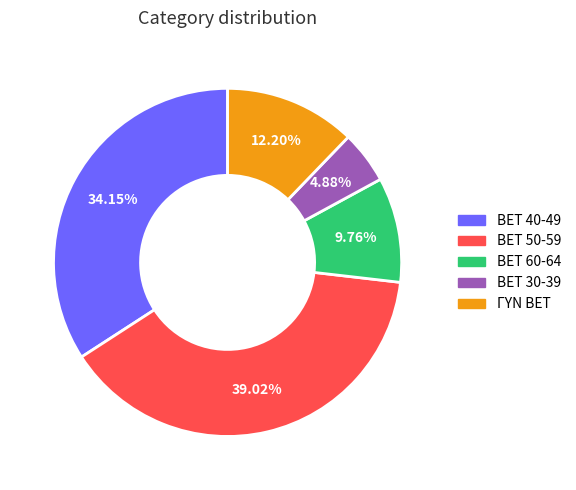

What is the ratio of the value at BET 50-59 to the value at BET 60-64?

4.0